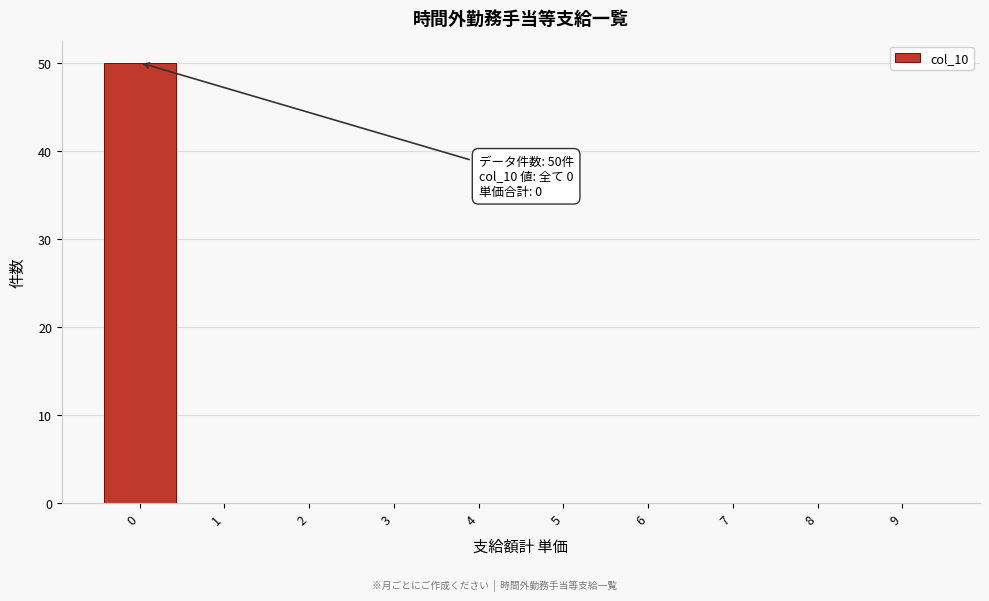

Reading left to right, extract all data points from this chart.

0=50	1=0	2=0	3=0	4=0	5=0	6=0	7=0	8=0	9=0